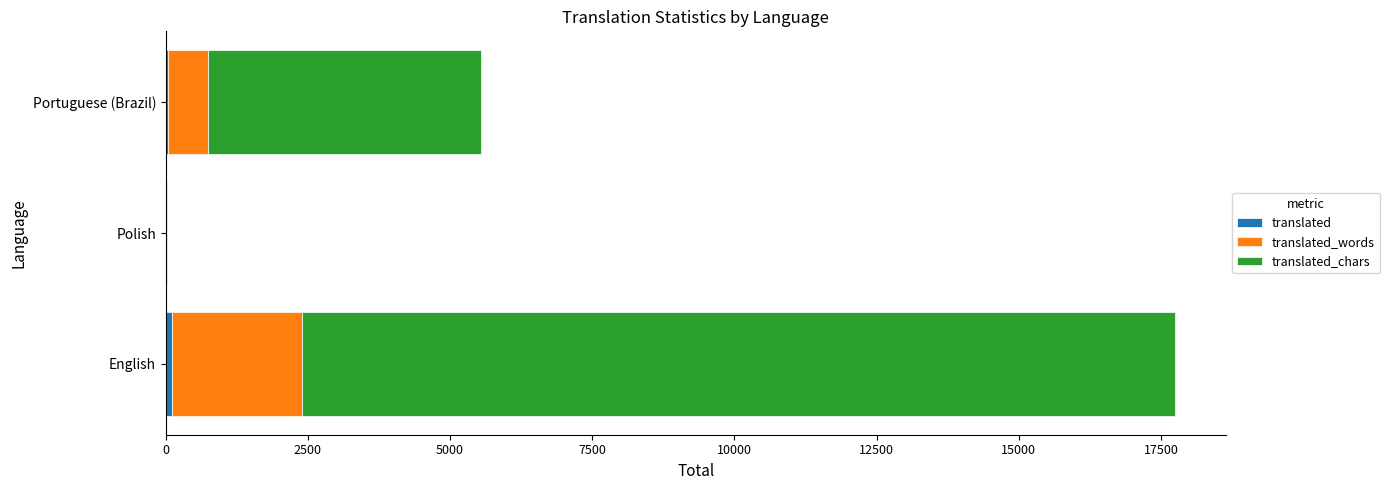

At which category is the sum across all series the highest?

English